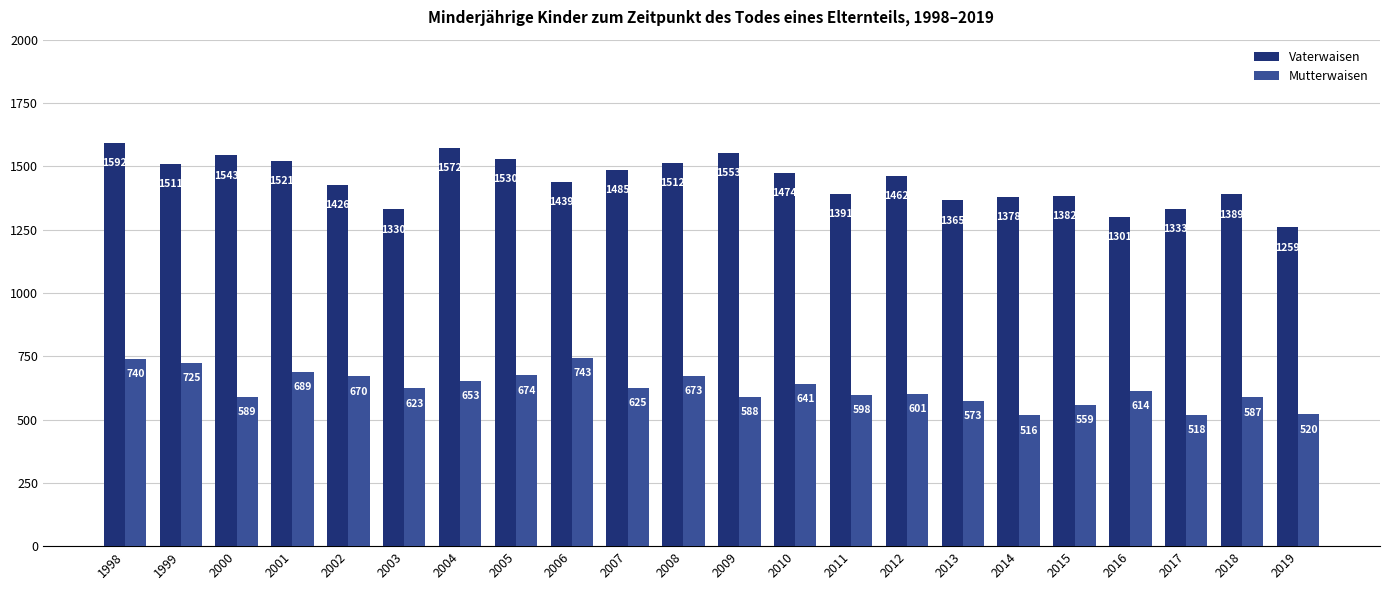

How many groups of bars are there?

22